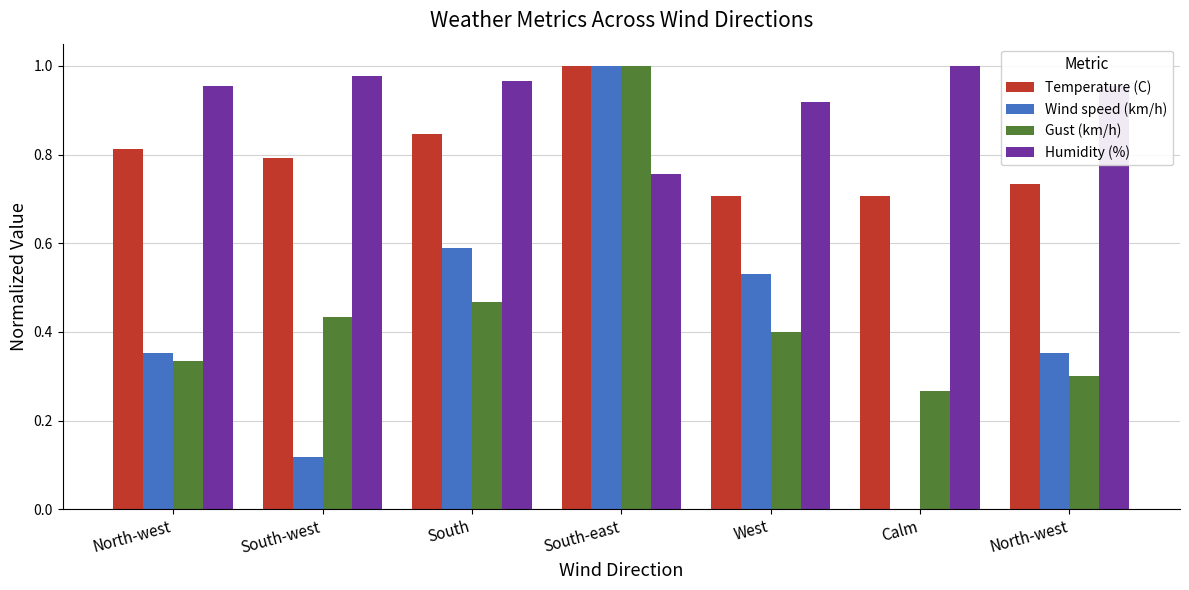

Count the number of data series in this chart.

4